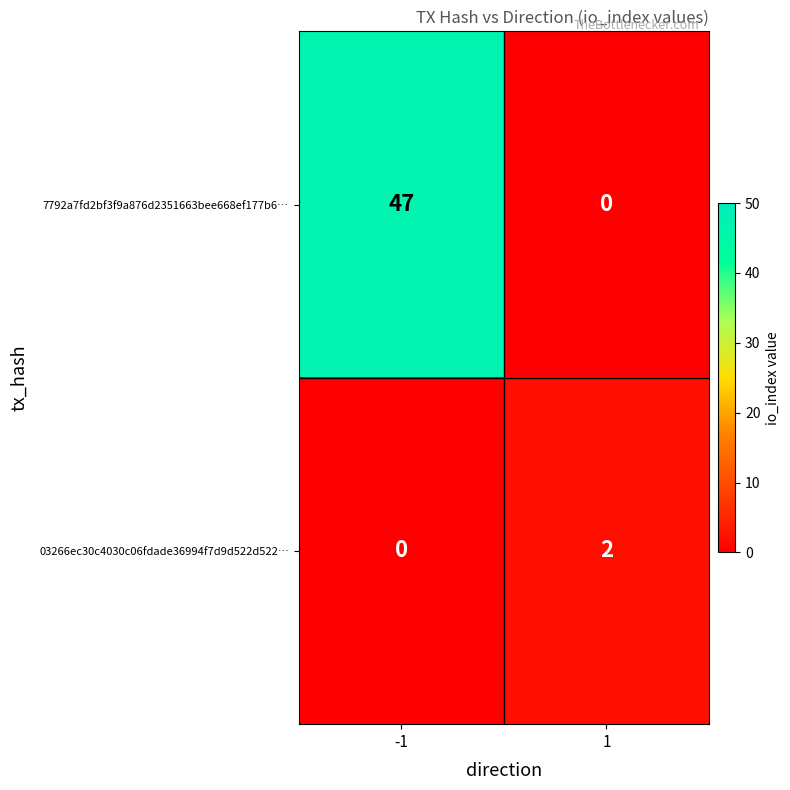

Rank the series at -1 from lowest to highest value.

03266ec30c4030c06fdade36994f7d9d522d522…, 7792a7fd2bf3f9a876d2351663bee668ef177b6…